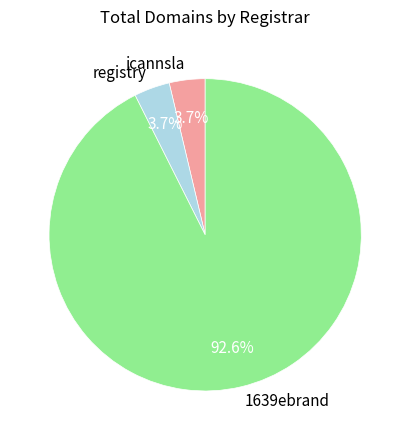

Which category has the biggest portion of the pie?

1639ebrand